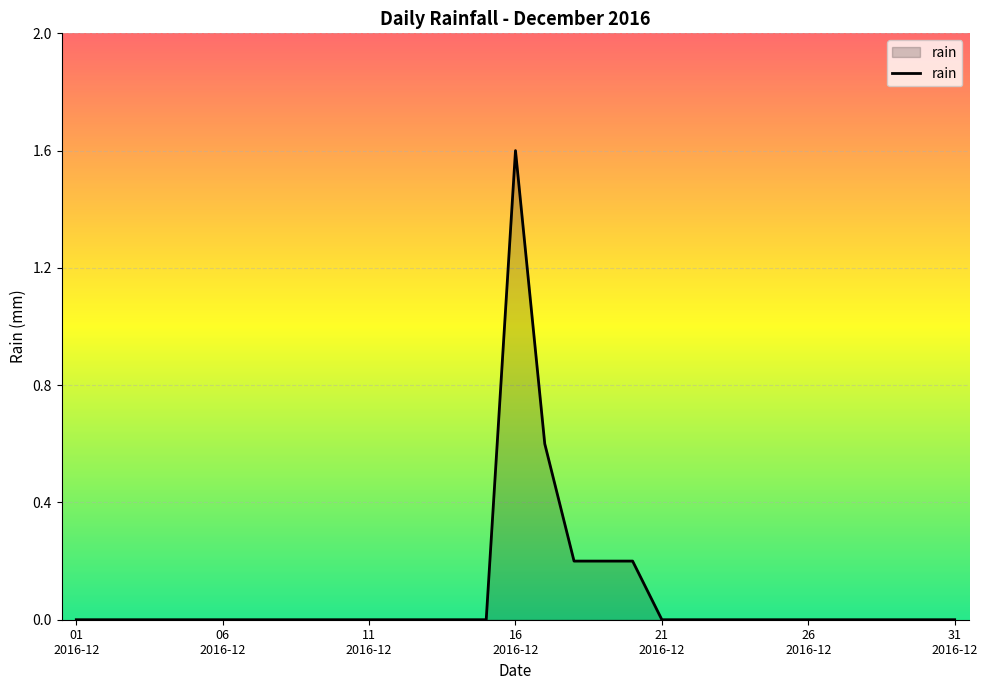

What is the maximum value shown in the chart?

1.6